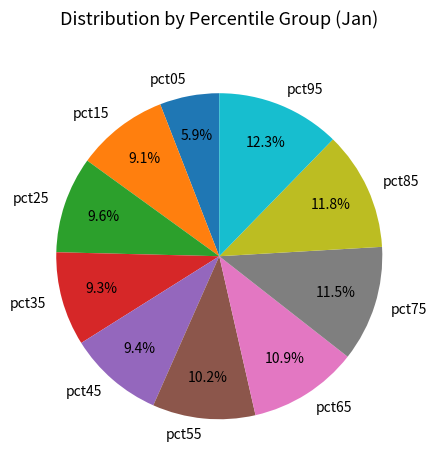

What is the smallest slice in the pie chart?

pct05